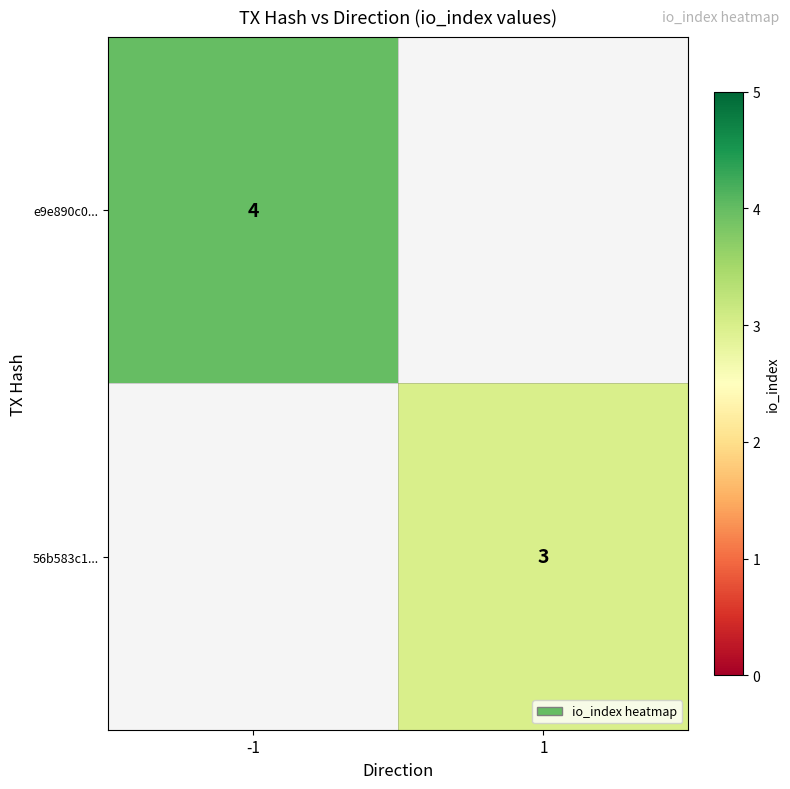

The value of e9e890c0... at -1 is 4. True or false?

True